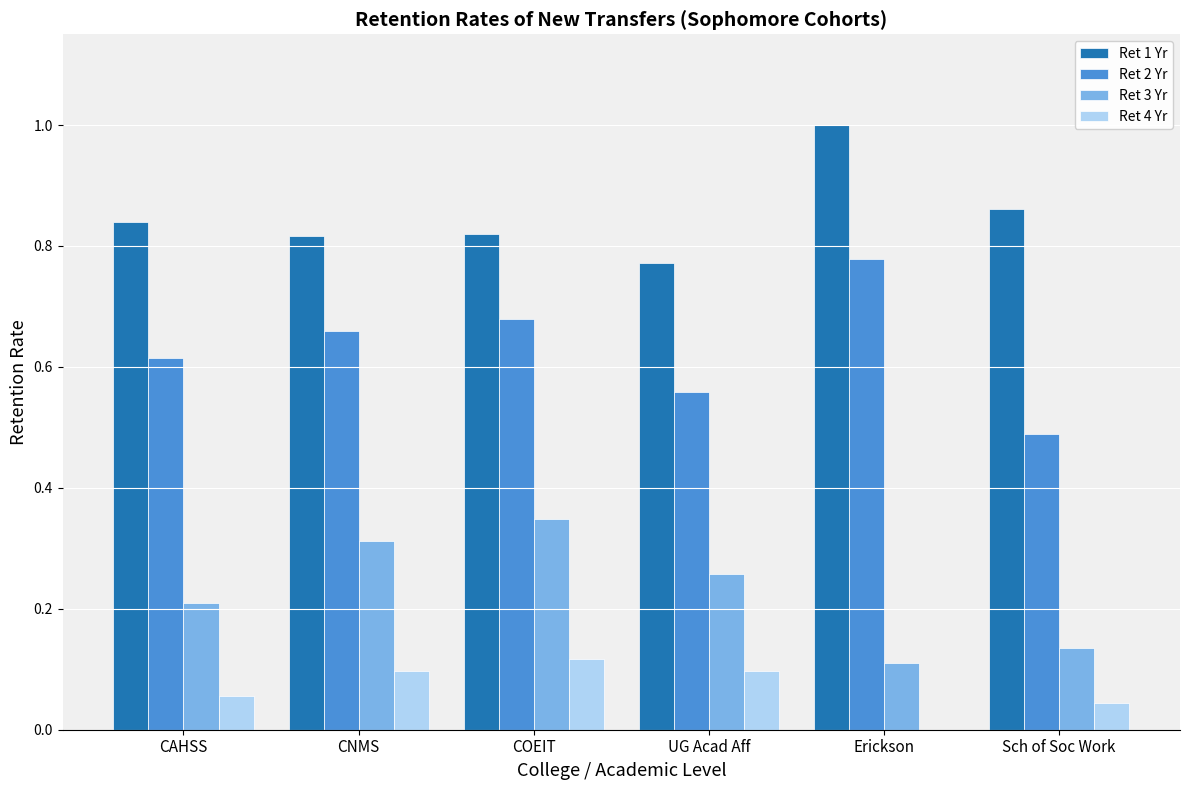

Which series has the largest total across all categories?

Ret 1 Yr